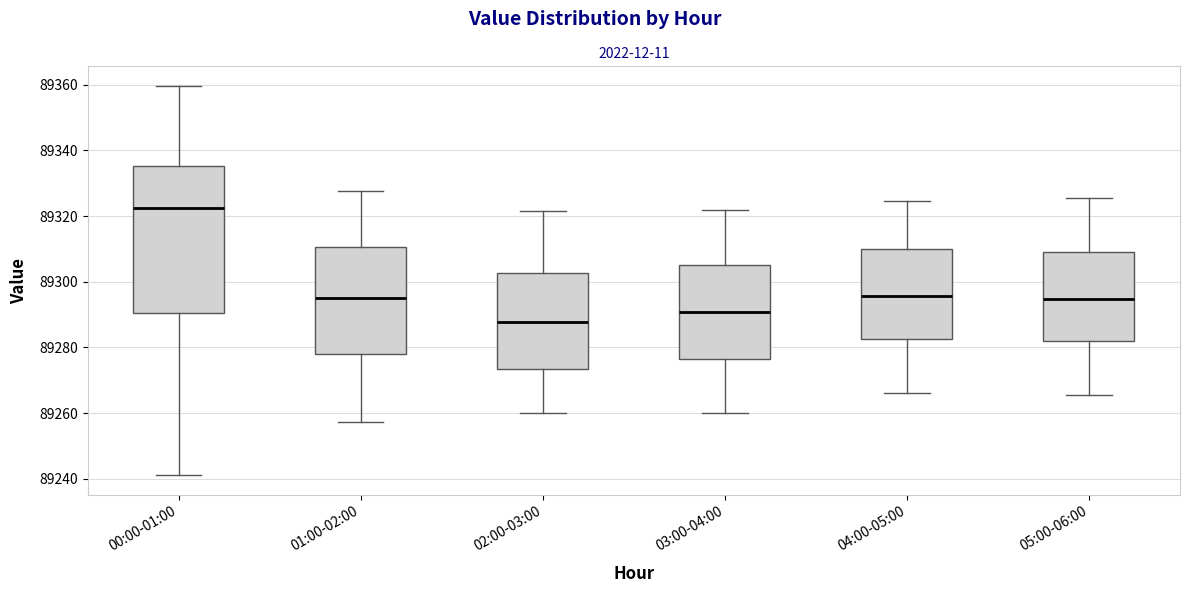

Reading left to right, transcribe this box plot: for each box, give where its median line is, the range the box spans, and where its two whiskers end, as read against the y-axis. The values are not printed on the chart, so give them approximately, as read against the axis.

00:00-01:00: median 89322, box 89290 to 89336, whiskers 89242 to 89360
01:00-02:00: median 89296, box 89278 to 89310, whiskers 89258 to 89328
02:00-03:00: median 89288, box 89274 to 89302, whiskers 89260 to 89322
03:00-04:00: median 89290, box 89276 to 89306, whiskers 89260 to 89322
04:00-05:00: median 89296, box 89282 to 89310, whiskers 89266 to 89324
05:00-06:00: median 89294, box 89282 to 89310, whiskers 89266 to 89326